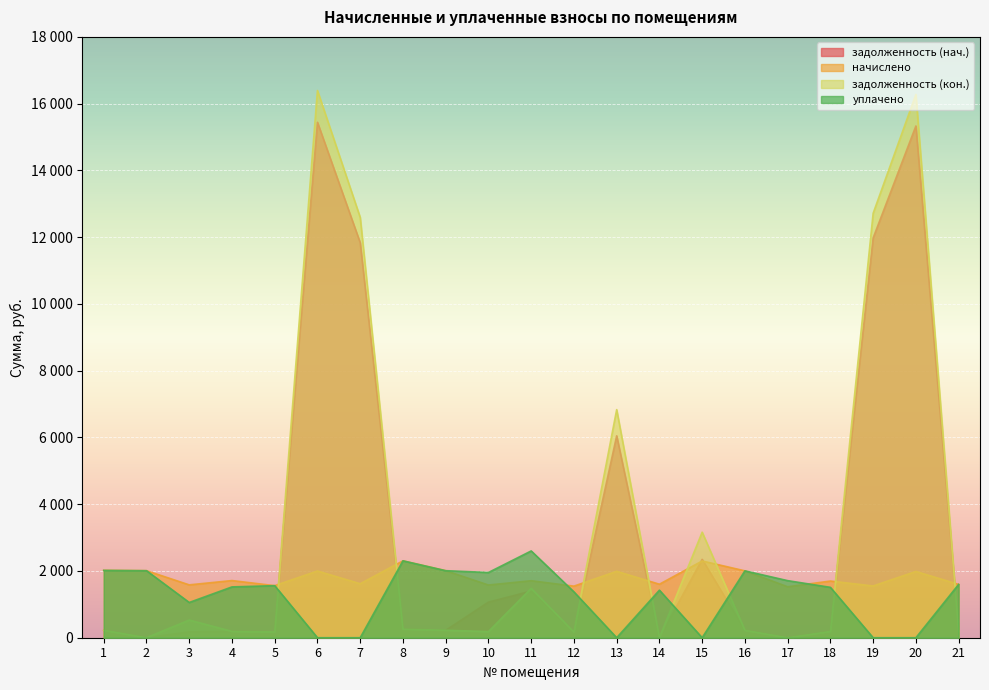

Where is the first local maximum for задолженность (нач.)?

4